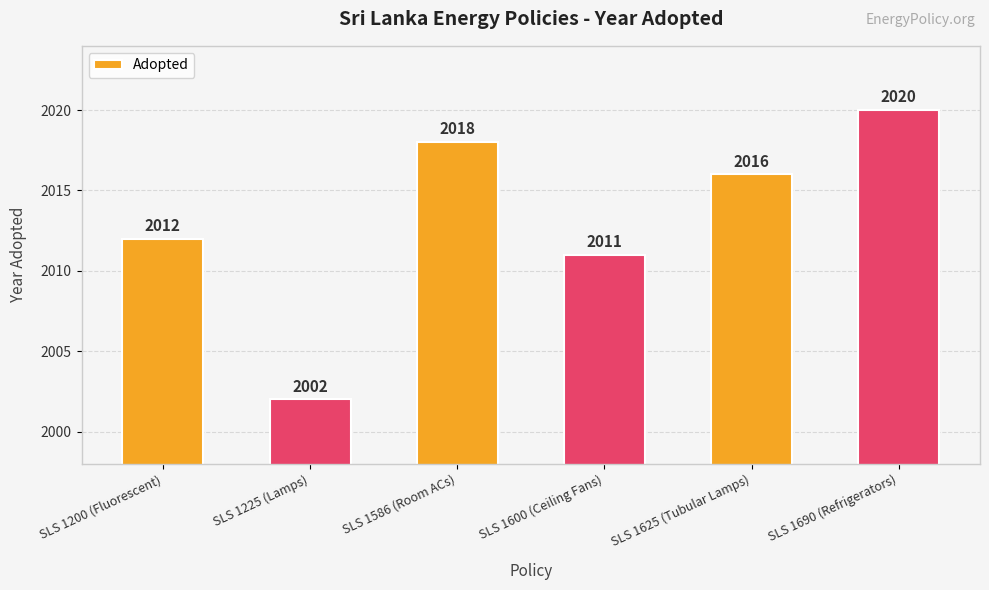

What is the difference between the maximum and minimum values?

18